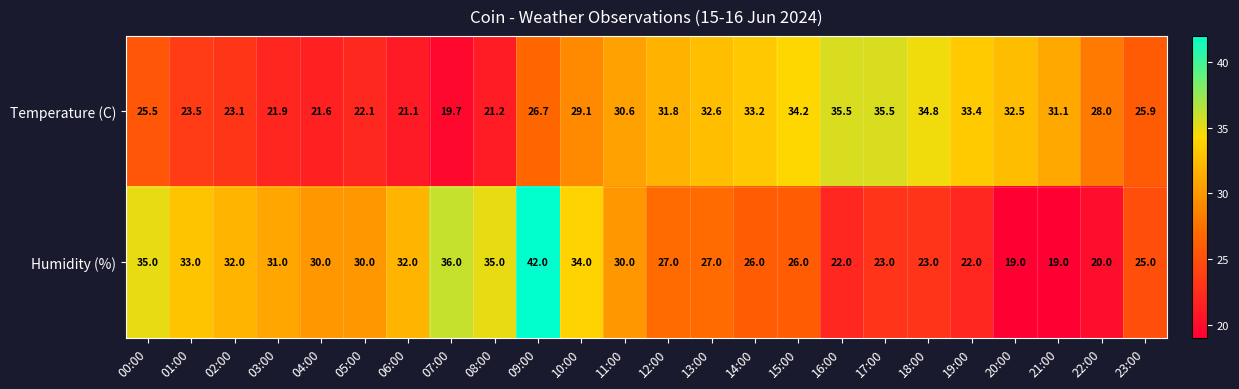

Which series has the largest range (max minus min)?

Humidity (%)